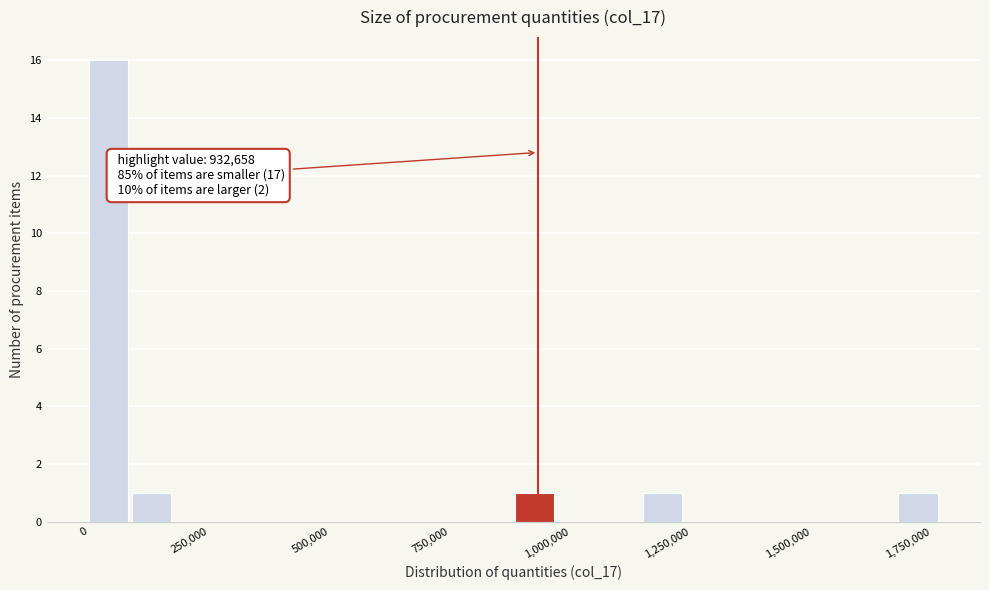

Read against the x-axis, roughly where is the centre of the tallest bar?

50000